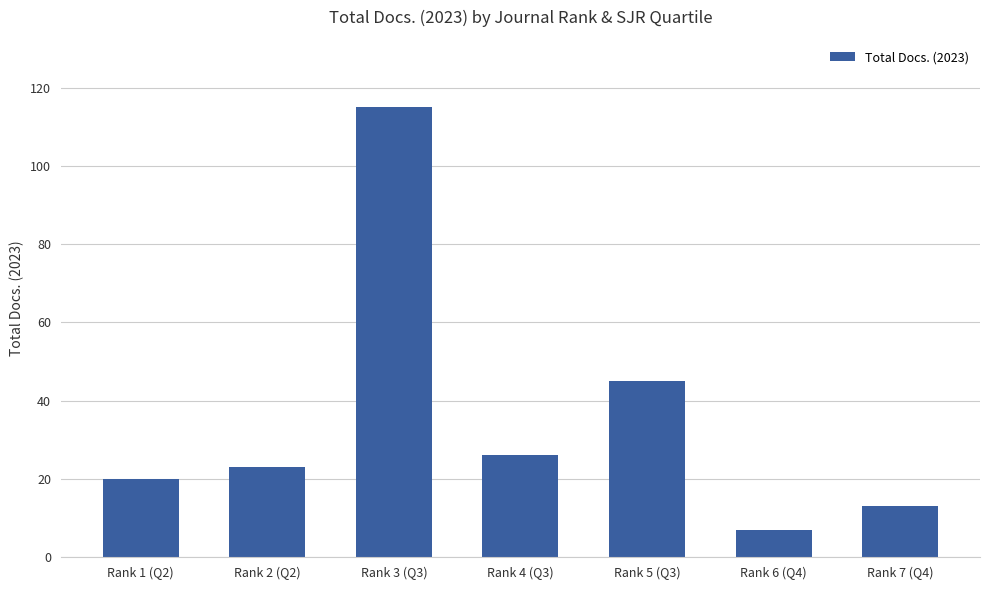

Where is the data nearest to the value 61?

Rank 5 (Q3)